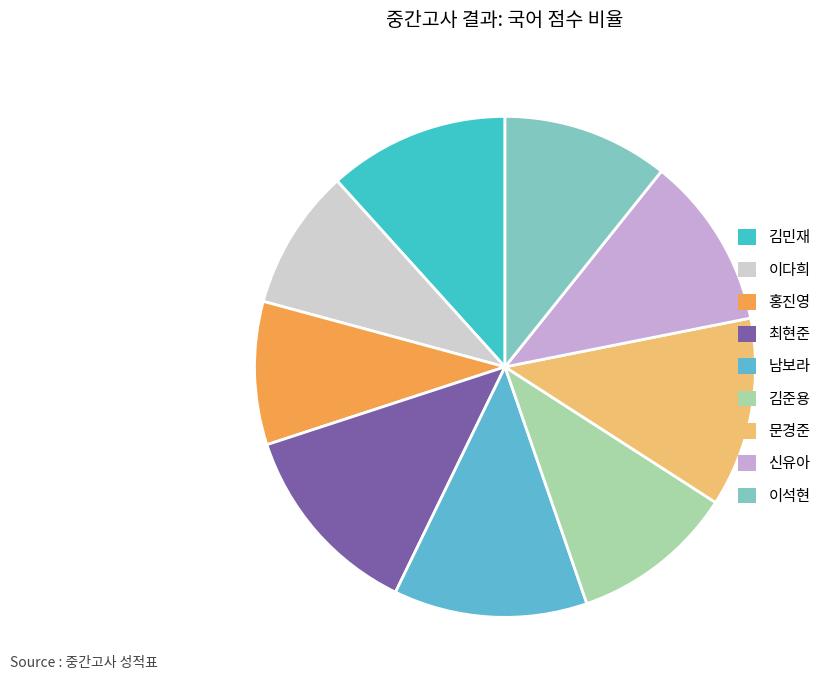

To the nearest percent, what is the difference between the largest and smallest slice percentages?

4%